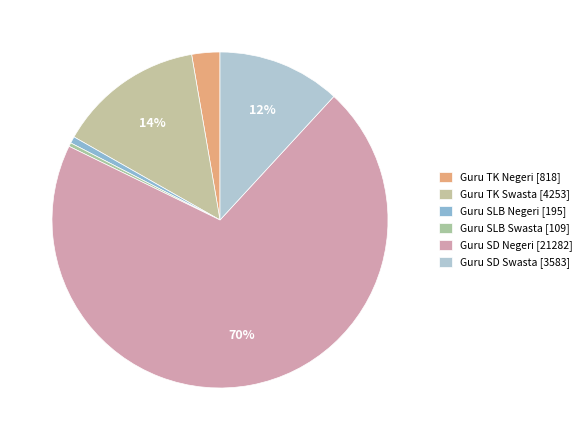

Is there any slice that represents more than half of the pie?

Yes